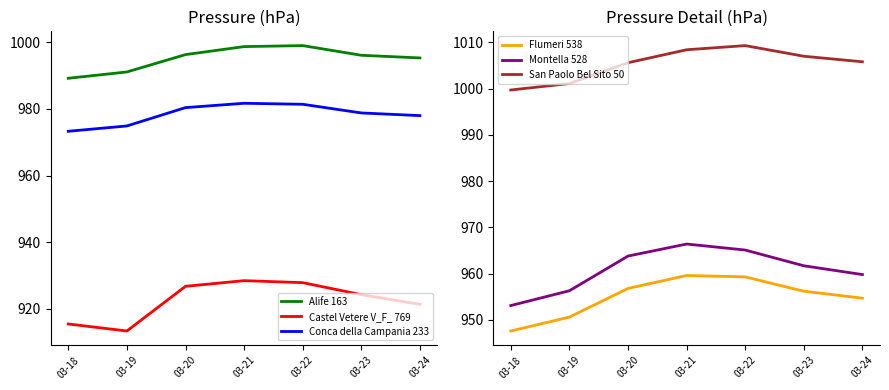

The Montella 528 series shows 953.1 at 03-18. True or false?

True